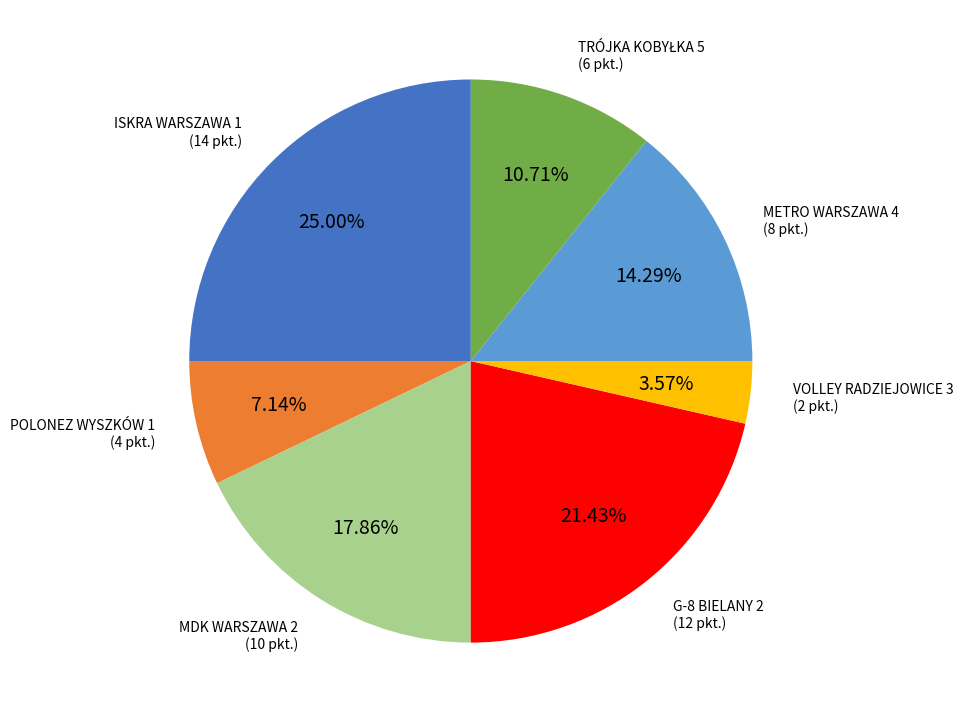

To the nearest percent, what is the difference between the largest and smallest slice percentages?

21%